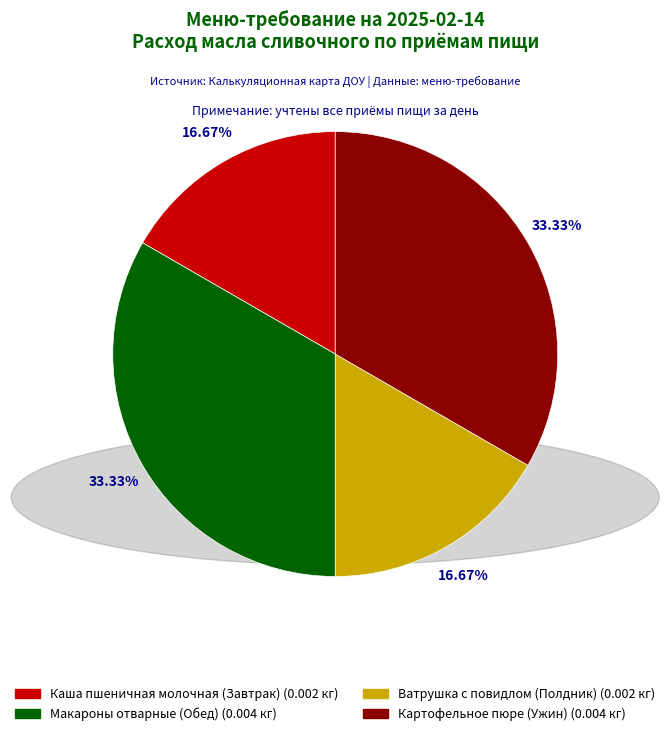

Is there any slice that represents more than half of the pie?

No